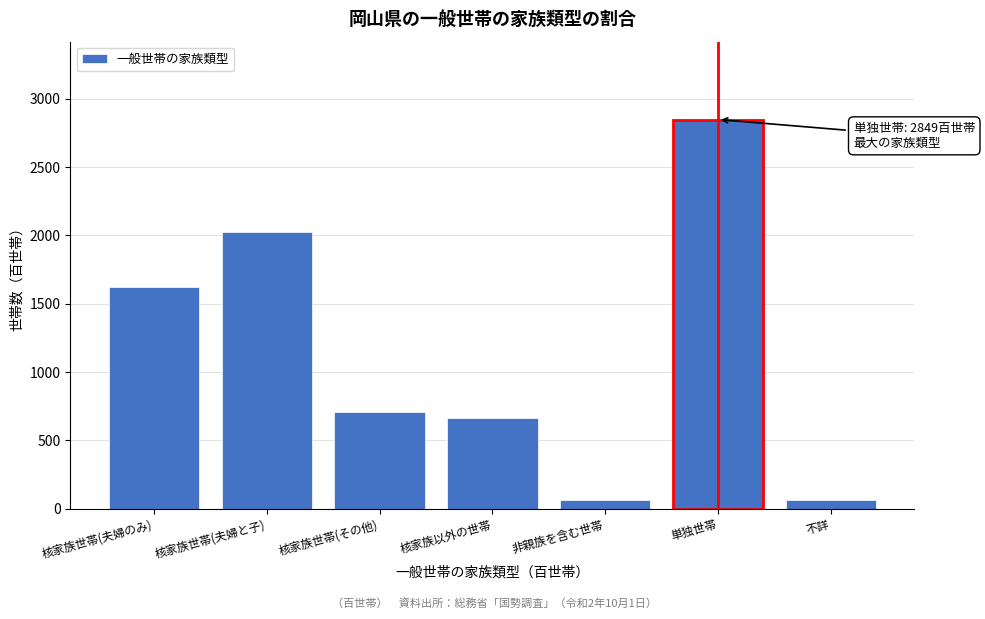

What is the value of the 4th bar from the left?

663